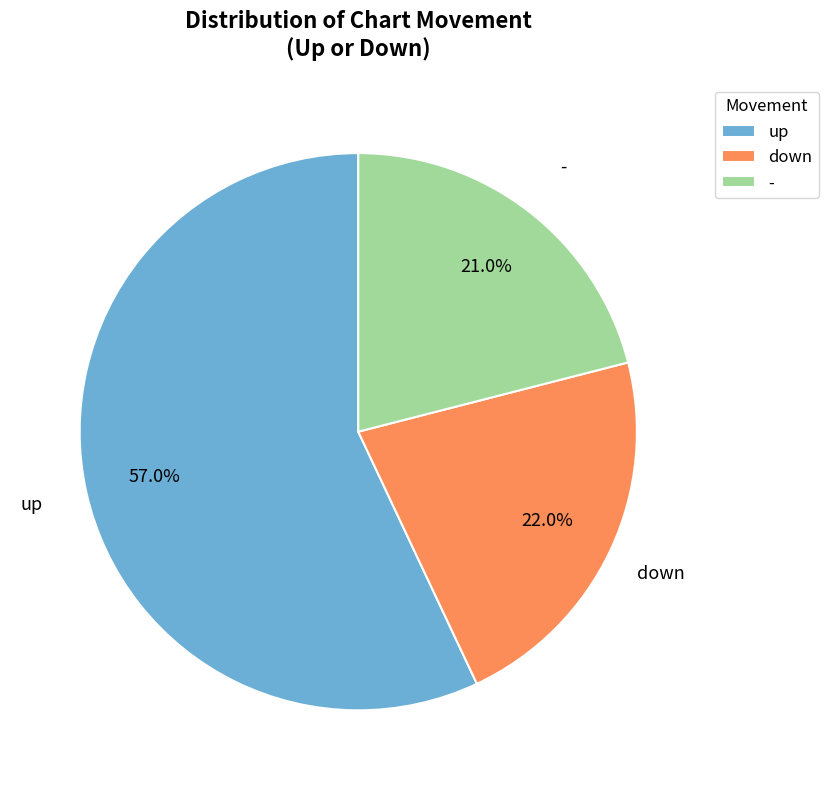

Which category has the smallest portion of the pie?

-